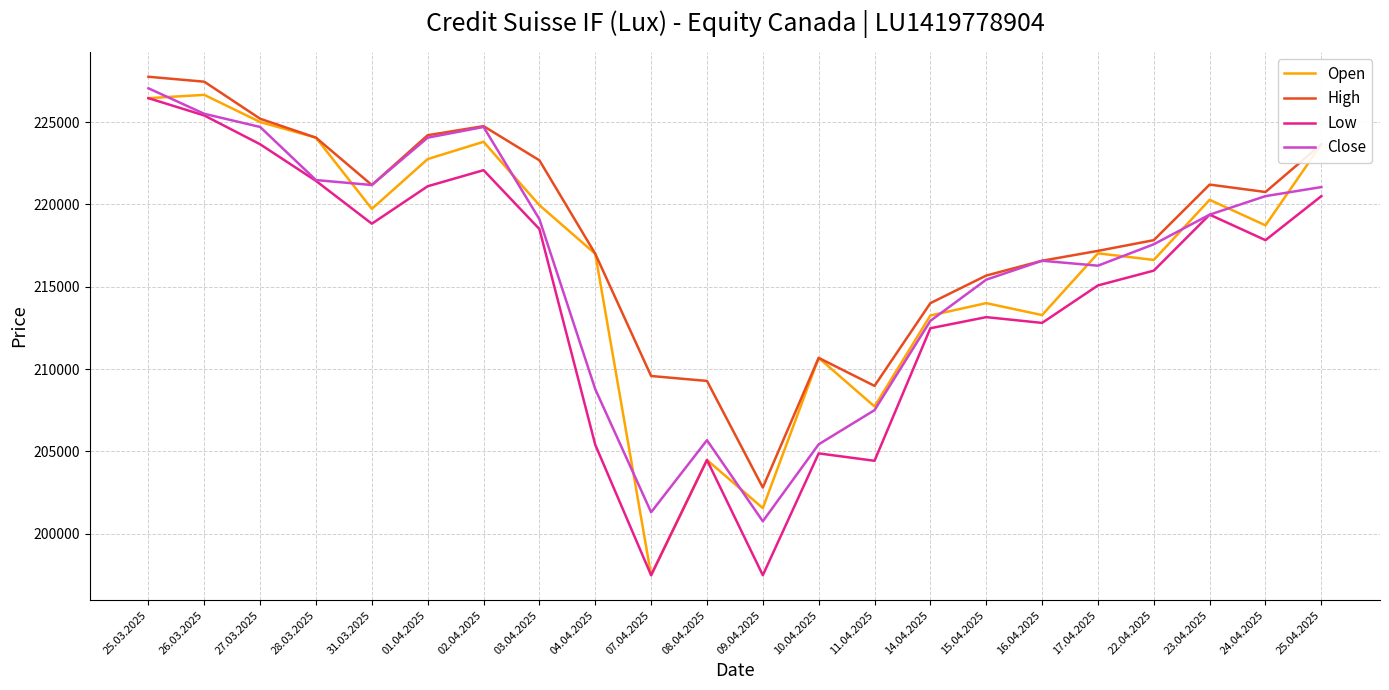

What is the spread (max minus min) of values at 16.04.2025?

3775